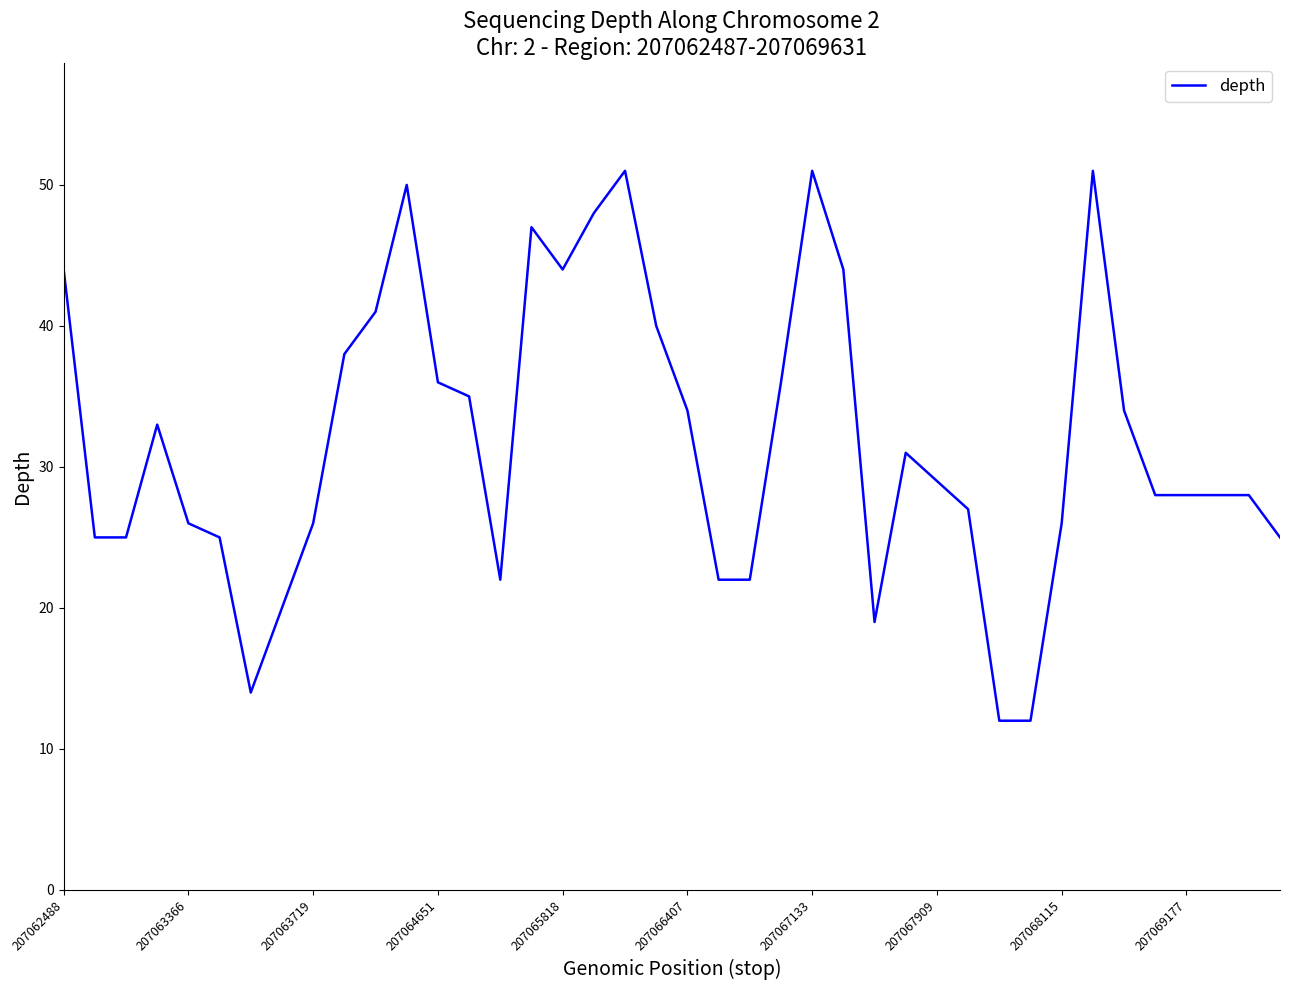

What is the difference between the maximum and minimum values?

39